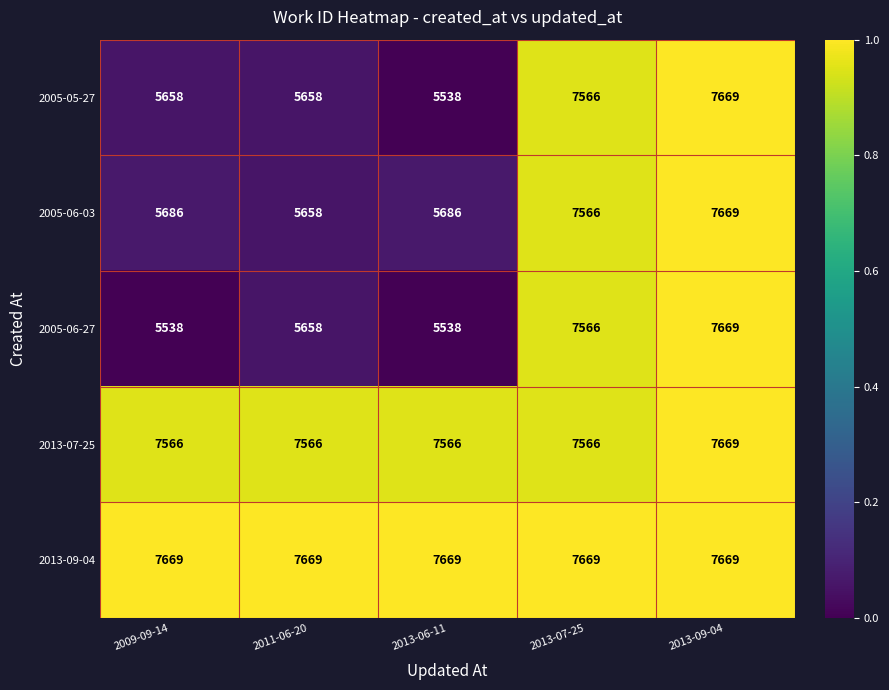

Which series has the largest total across all categories?

2013-09-04